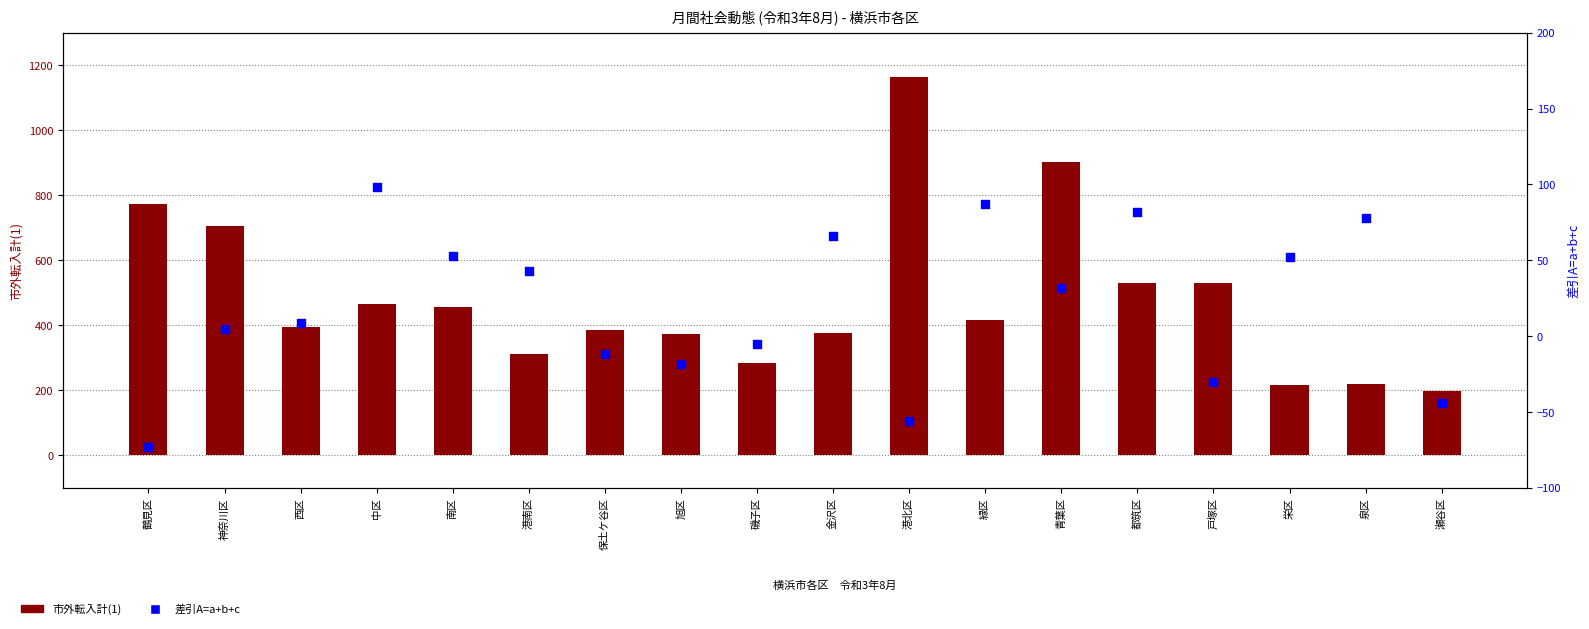

At which category is the sum across all series the highest?

港北区